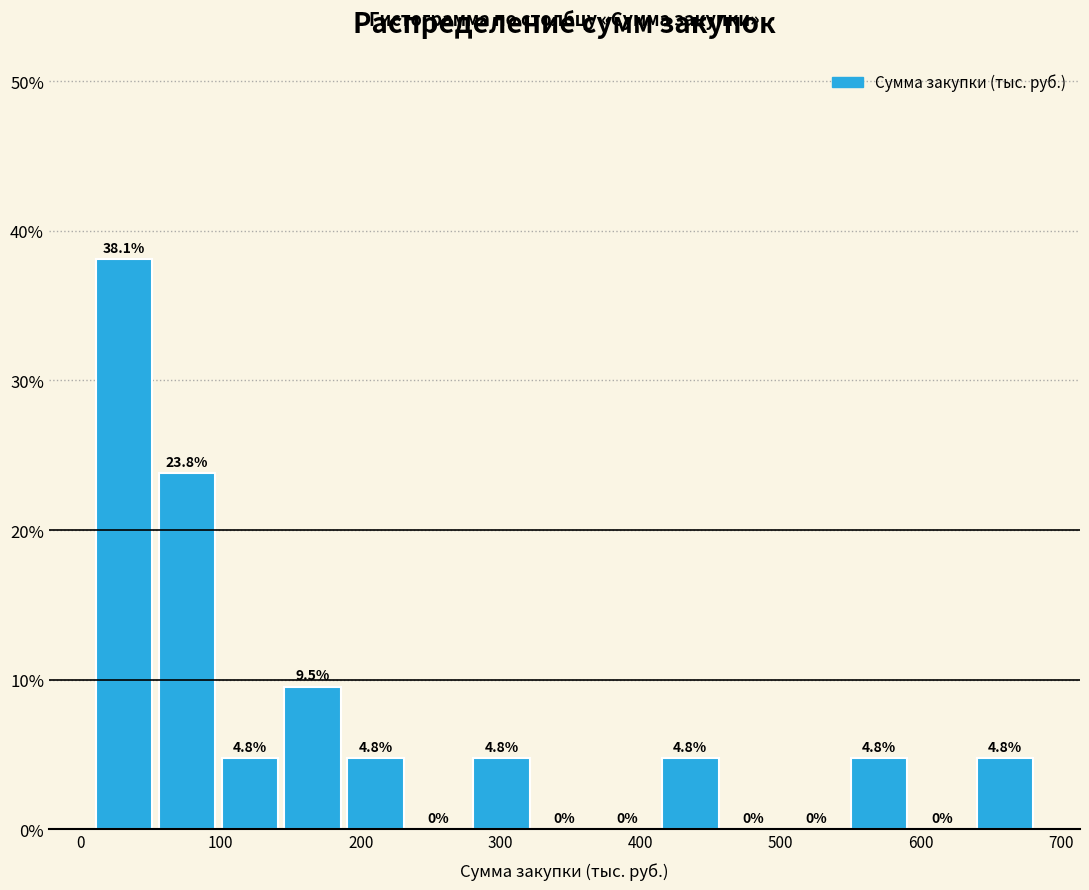

Reading left to right, list every bar in this chart as the range it spans on the x-axis followed by its height. The bar edges are not printed on the chart, so give them approximately, as read against the axis.

10 to 50: 38.1
50 to 100: 23.8
100 to 140: 4.8
140 to 190: 9.5
190 to 230: 4.8
230 to 280: 0.0
280 to 320: 4.8
320 to 370: 0.0
370 to 410: 0.0
410 to 460: 4.8
460 to 500: 0.0
500 to 550: 0.0
550 to 590: 4.8
590 to 640: 0.0
640 to 680: 4.8